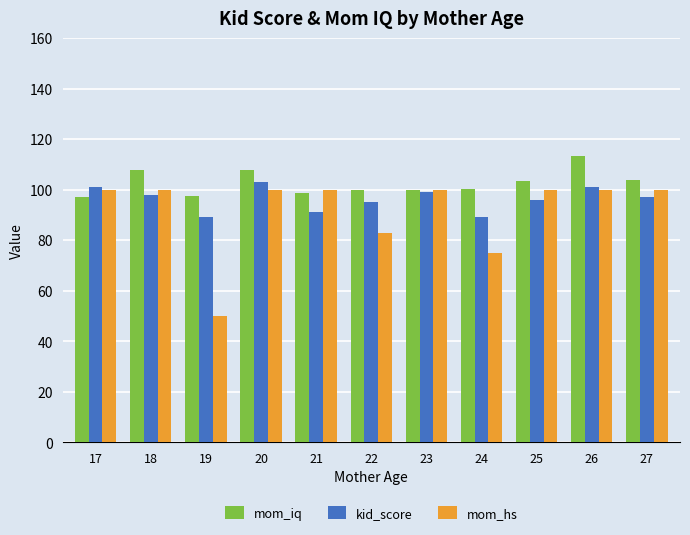

Read the mom_iq value at 25.

103.5